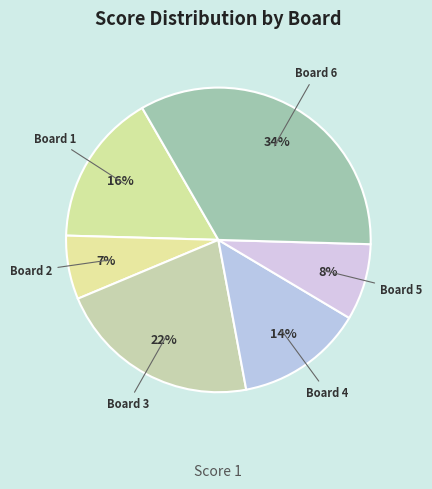

Count the number of slices in the pie.

6